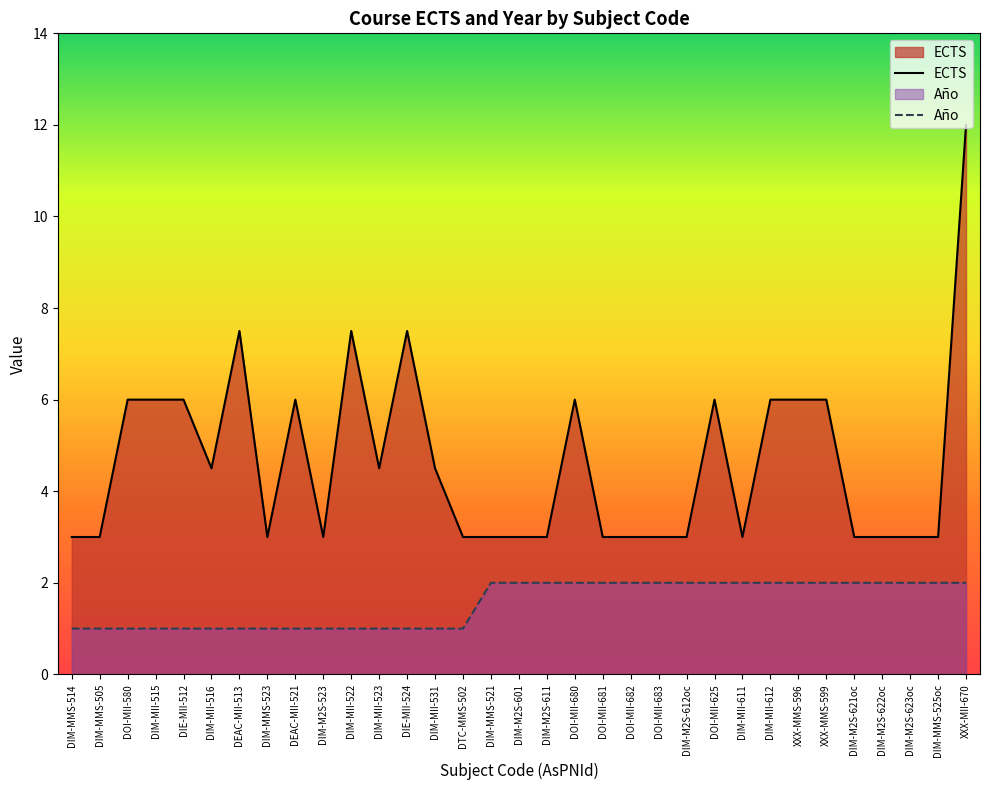

Reading right to left, extract all data points from this chart.

ECTS: XXX-MII-670=12.0	DIM-MMS-525oc=3.0	DIM-M2S-623oc=3.0	DIM-M2S-622oc=3.0	DIM-M2S-621oc=3.0	XXX-MMS-599=6.0	XXX-MMS-596=6.0	DIM-MII-612=6.0	DIM-MII-611=3.0	DOI-MII-625=6.0	DIM-M2S-612oc=3.0	DOI-MII-683=3.0	DOI-MII-682=3.0	DOI-MII-681=3.0	DOI-MII-680=6.0	DIM-M2S-611=3.0	DIM-M2S-601=3.0	DIM-MMS-521=3.0	DTC-MMS-502=3.0	DIM-MII-531=4.5	DIE-MII-524=7.5	DIM-MII-523=4.5	DIM-MII-522=7.5	DIM-M2S-523=3.0	DEAC-MII-521=6.0	DIM-MMS-523=3.0	DEAC-MII-513=7.5	DIM-MII-516=4.5	DIE-MII-512=6.0	DIM-MII-515=6.0	DOI-MII-580=6.0	DIM-MMS-505=3.0	DIM-MMS-514=3.0
Año: XXX-MII-670=2.0	DIM-MMS-525oc=2.0	DIM-M2S-623oc=2.0	DIM-M2S-622oc=2.0	DIM-M2S-621oc=2.0	XXX-MMS-599=2.0	XXX-MMS-596=2.0	DIM-MII-612=2.0	DIM-MII-611=2.0	DOI-MII-625=2.0	DIM-M2S-612oc=2.0	DOI-MII-683=2.0	DOI-MII-682=2.0	DOI-MII-681=2.0	DOI-MII-680=2.0	DIM-M2S-611=2.0	DIM-M2S-601=2.0	DIM-MMS-521=2.0	DTC-MMS-502=1.0	DIM-MII-531=1.0	DIE-MII-524=1.0	DIM-MII-523=1.0	DIM-MII-522=1.0	DIM-M2S-523=1.0	DEAC-MII-521=1.0	DIM-MMS-523=1.0	DEAC-MII-513=1.0	DIM-MII-516=1.0	DIE-MII-512=1.0	DIM-MII-515=1.0	DOI-MII-580=1.0	DIM-MMS-505=1.0	DIM-MMS-514=1.0